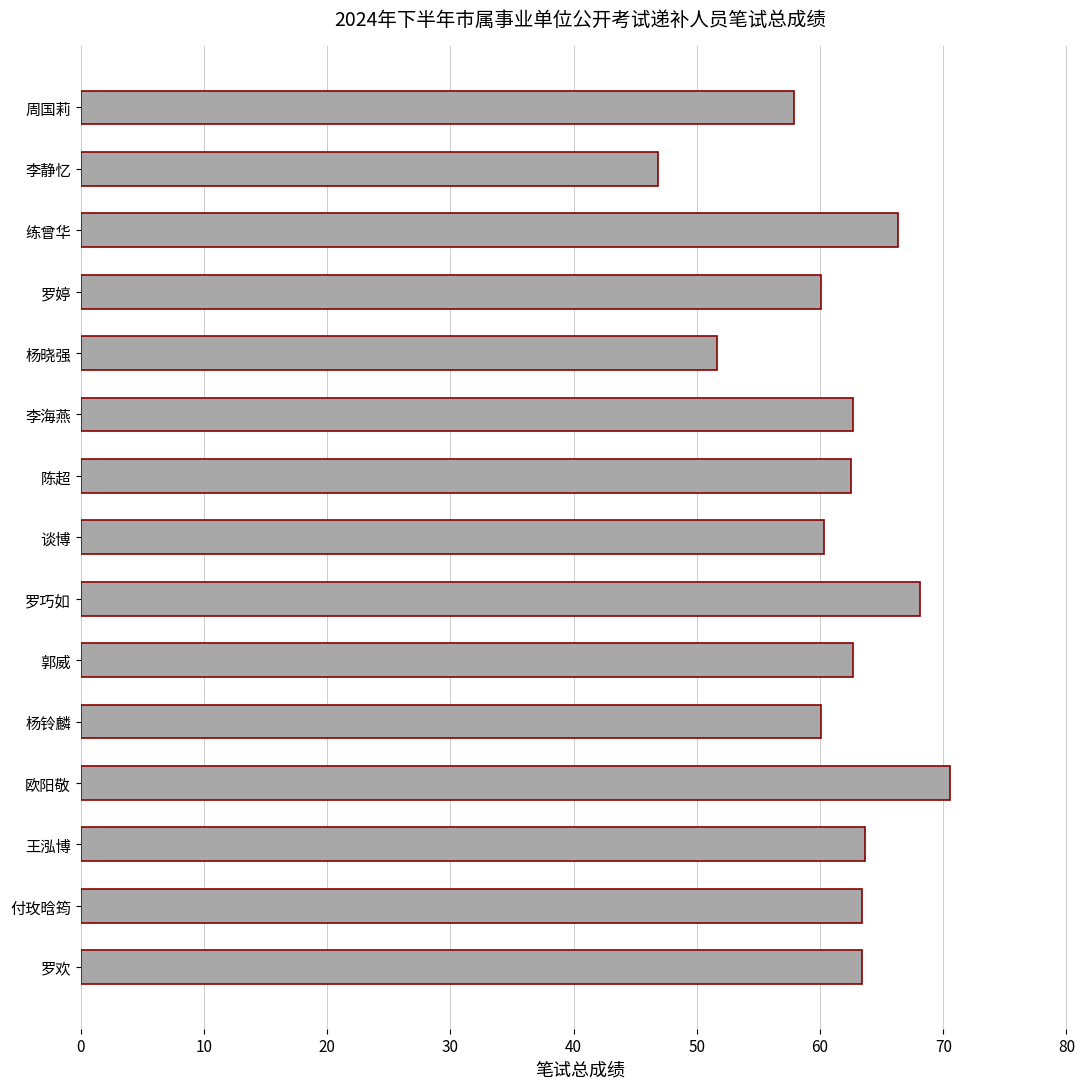

At which category does the chart reach its peak across all series?

欧阳敬